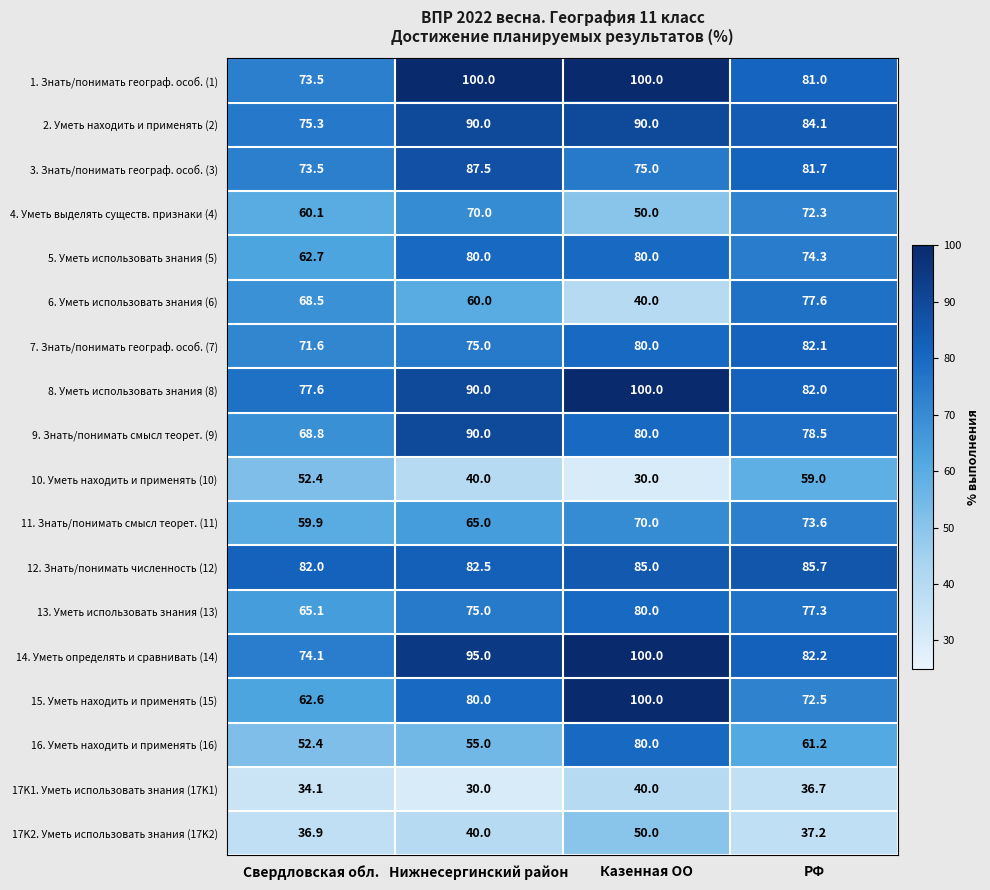

Which series has the largest total across all categories?

1. Знать/понимать географ. особ. (1)